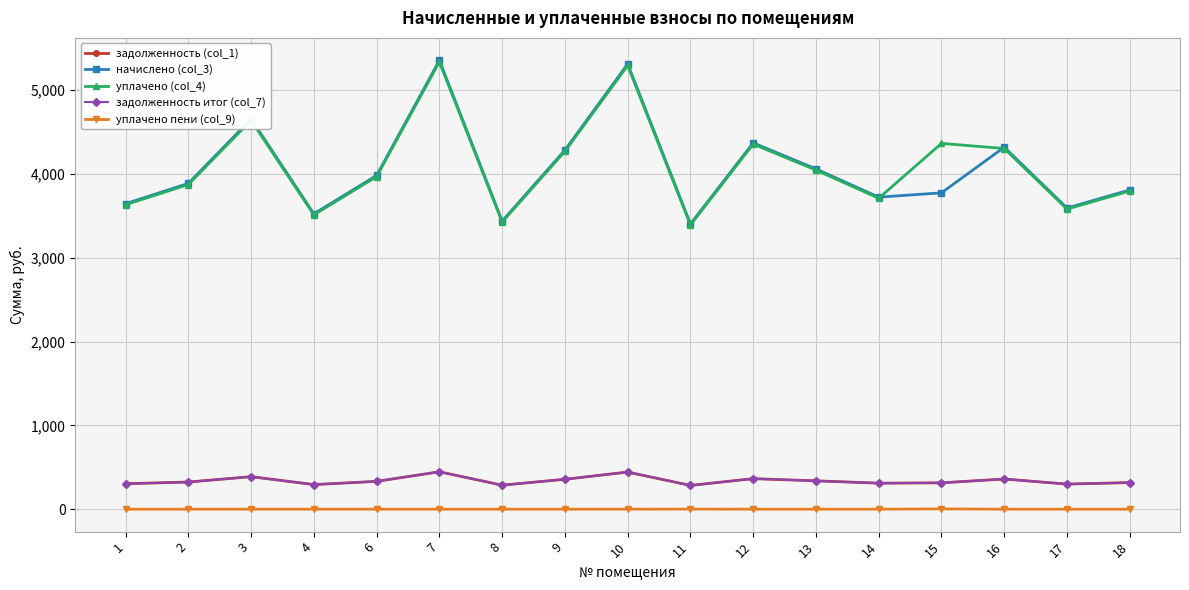

The value of задолженность (col_1) at 4 is 293.8. True or false?

True